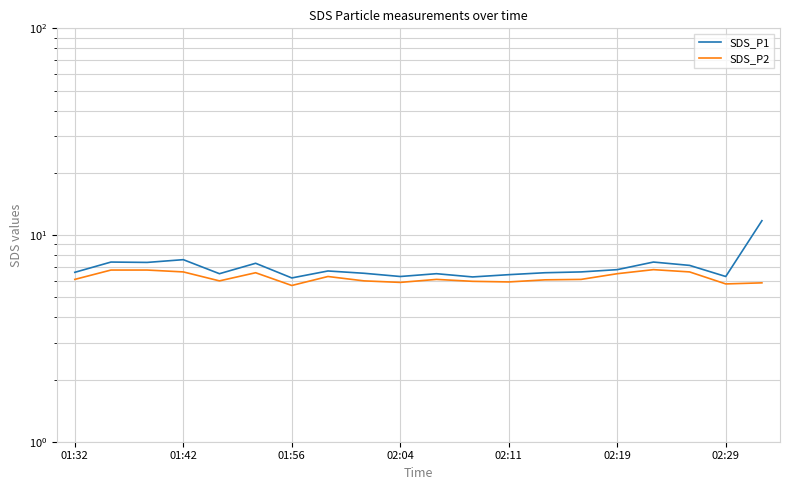

At which label does SDS_P1 reach its minimum?

01:56